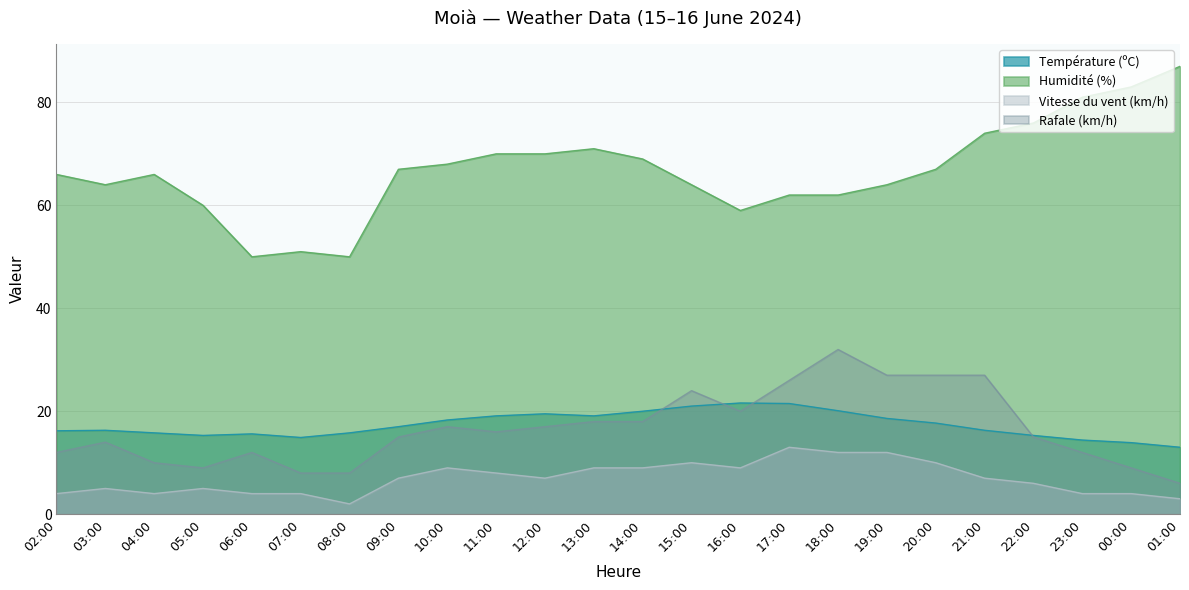

What is the total value across all series at 09:00?

106.0